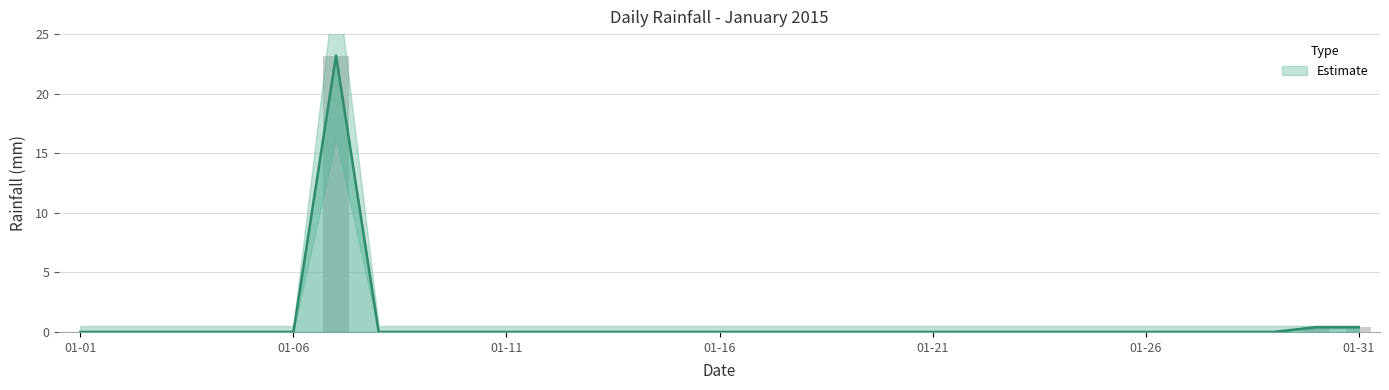

How many data points does each series have?

31